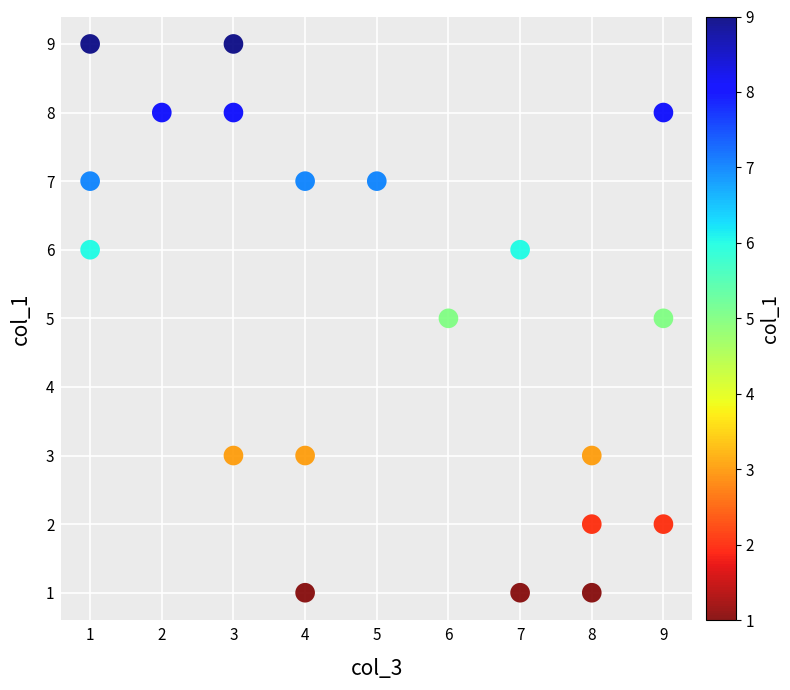

What is the range of X values (max minus min)?

8